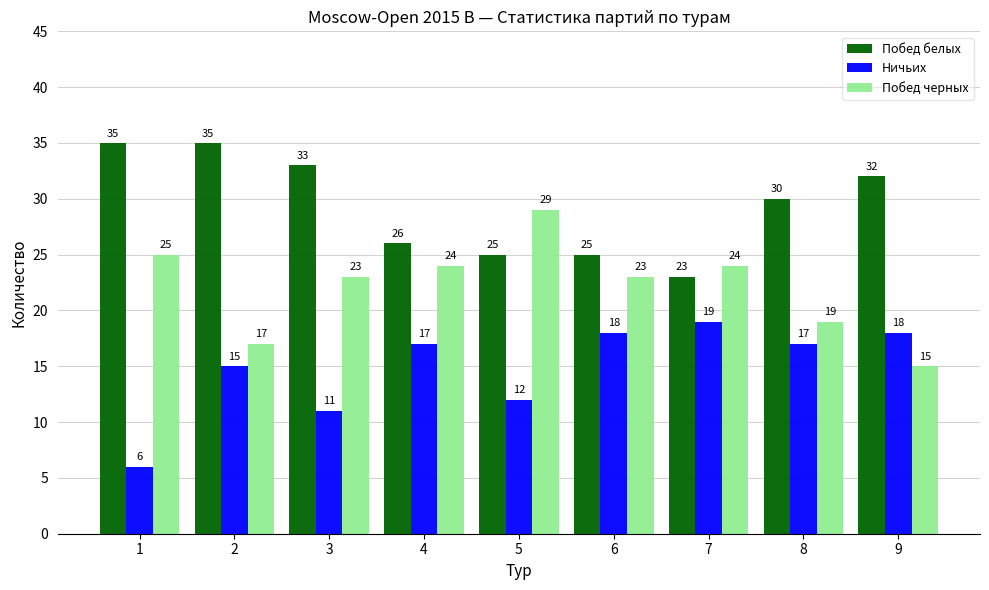

Does the chart contain any negative values?

No